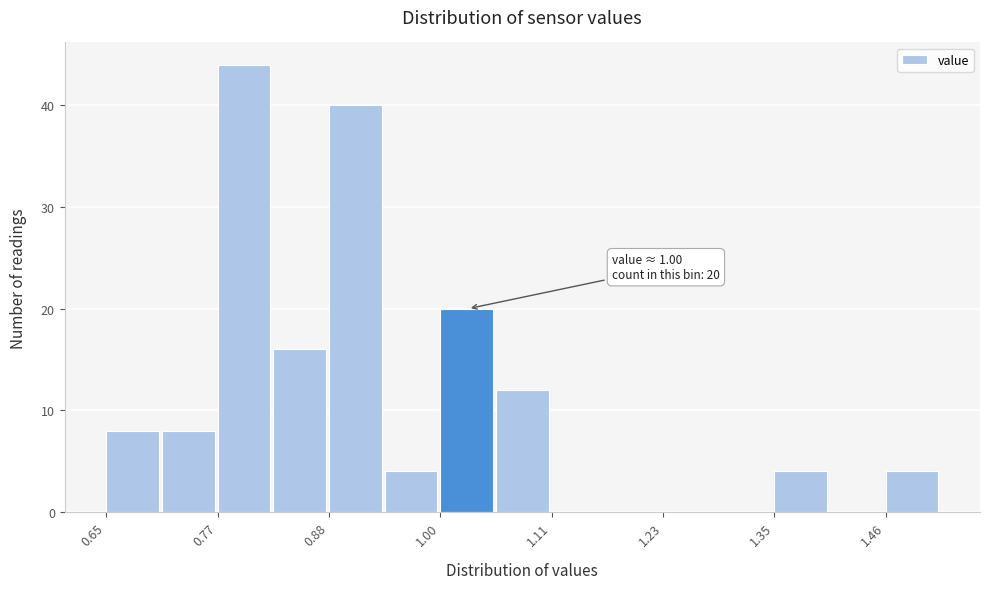

Read against the x-axis, roughly where is the centre of the tallest bar?

0.80